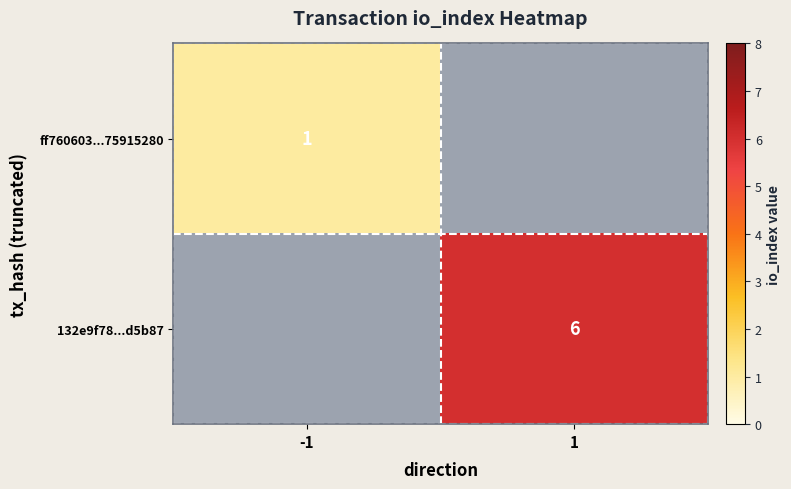

True or false: ff760603...75915280 has a value of 1 at -1.

True